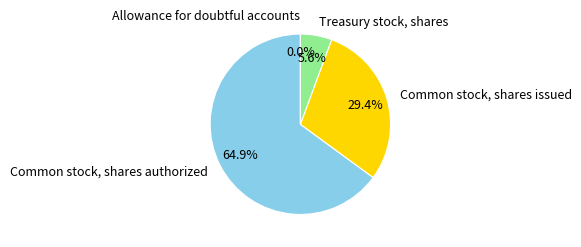

Combined, do Common stock, shares issued and Common stock, shares authorized account for over 50%?

Yes